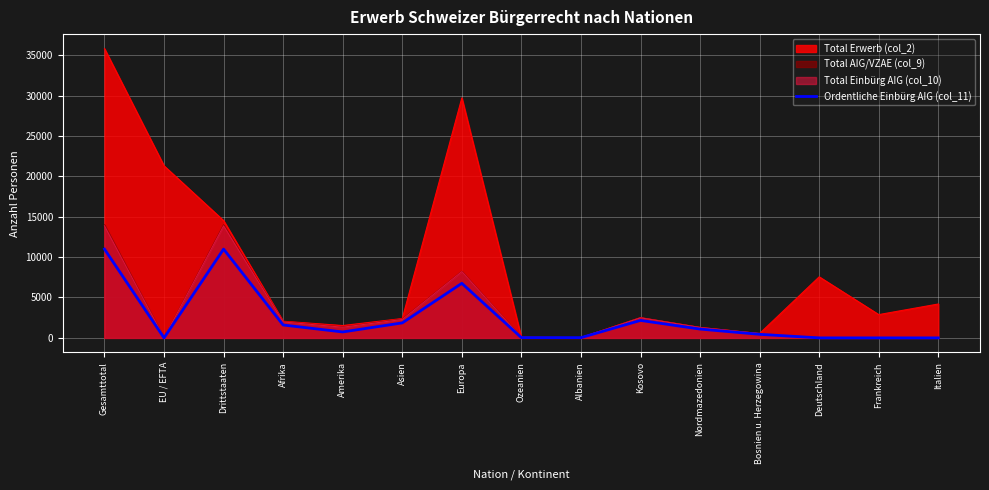

True or false: the data shows -6312 at Deutschland.

False